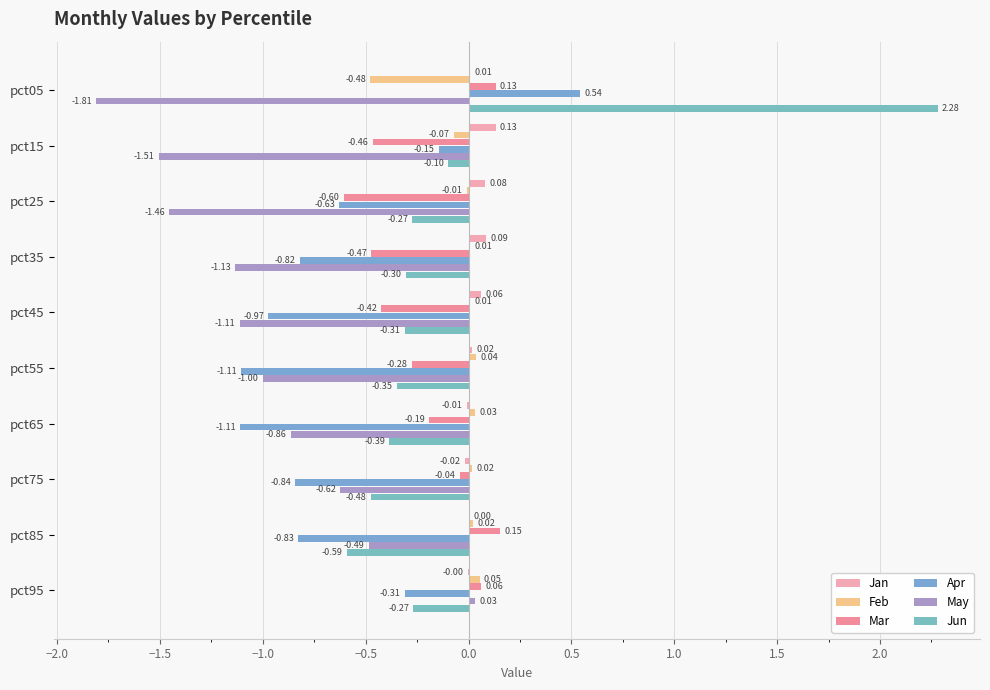

At which category is the sum across all series the highest?

pct05